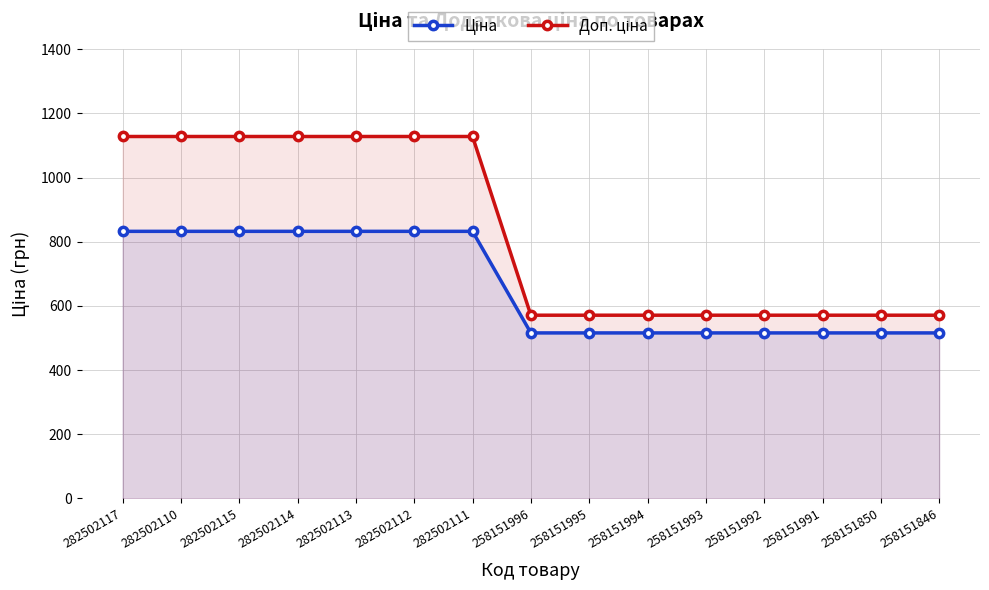

What is the sum of all Доп. ціна values?

12463.9